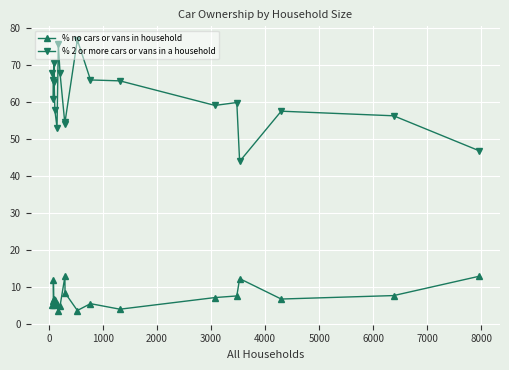

What is the highest value of the % 2 or more cars or vans in a household series?

76.7